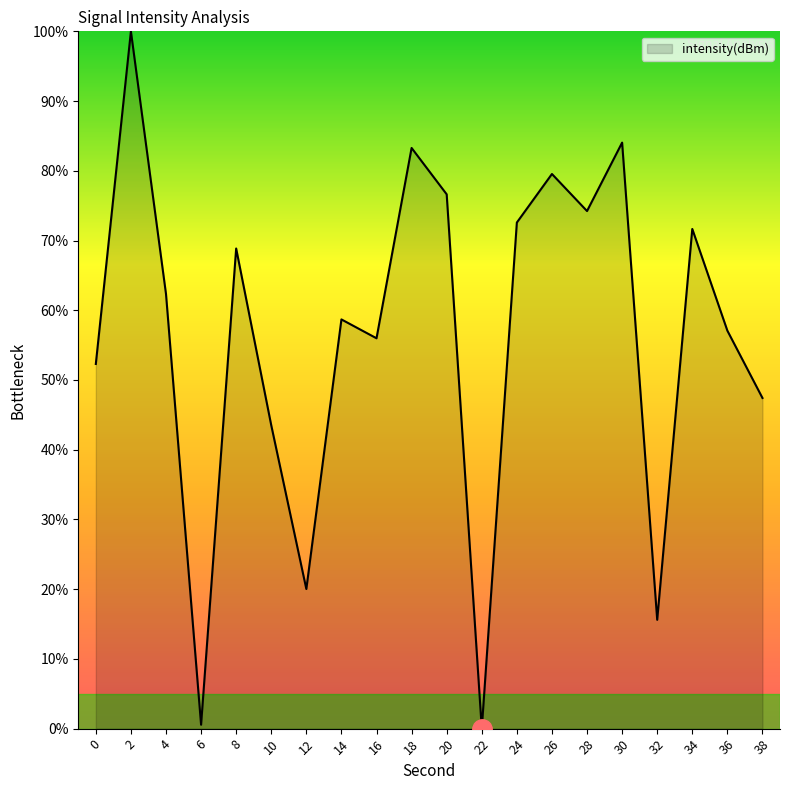

The value at 14 is 58.7. True or false?

True